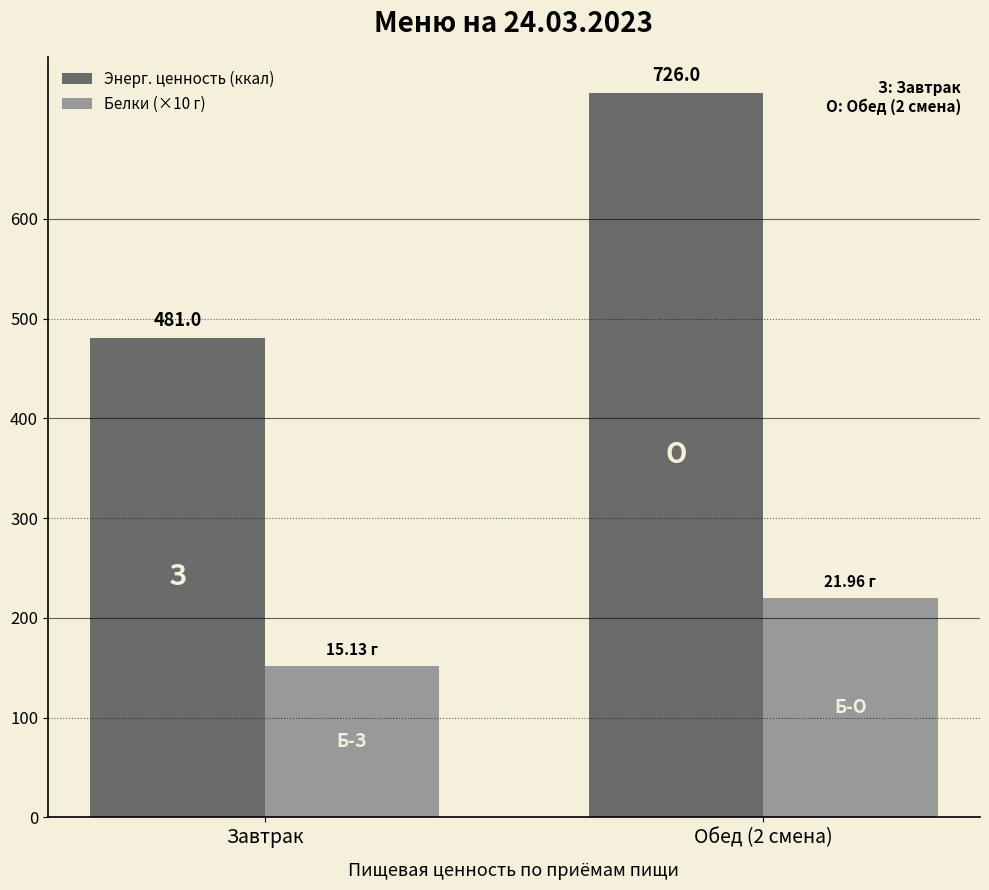

Does the chart contain stacked bars?

No